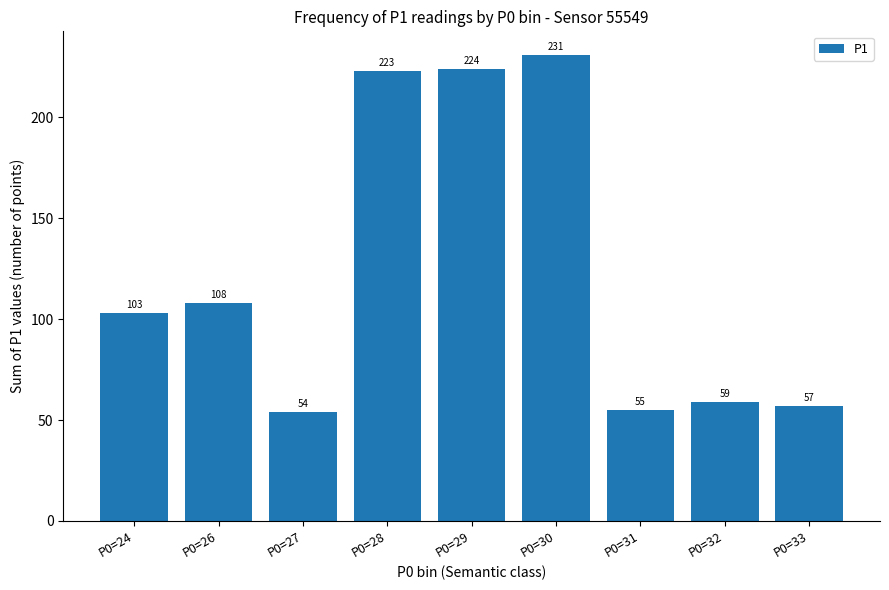

What is the greatest value displayed?

231